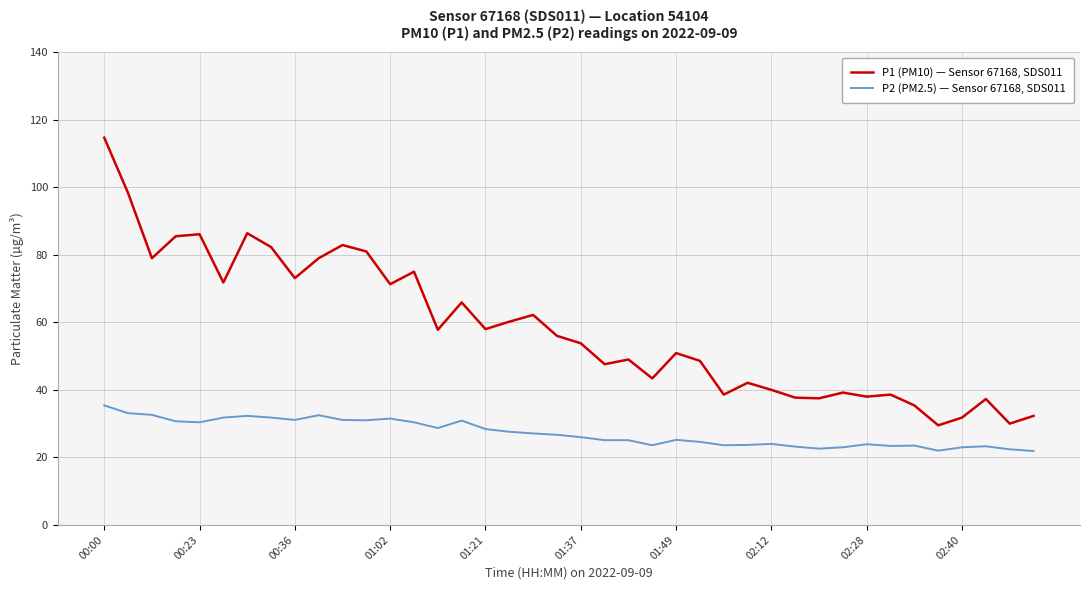

What are all the series names shown in the legend?

P1 (PM10) — Sensor 67168, SDS011, P2 (PM2.5) — Sensor 67168, SDS011